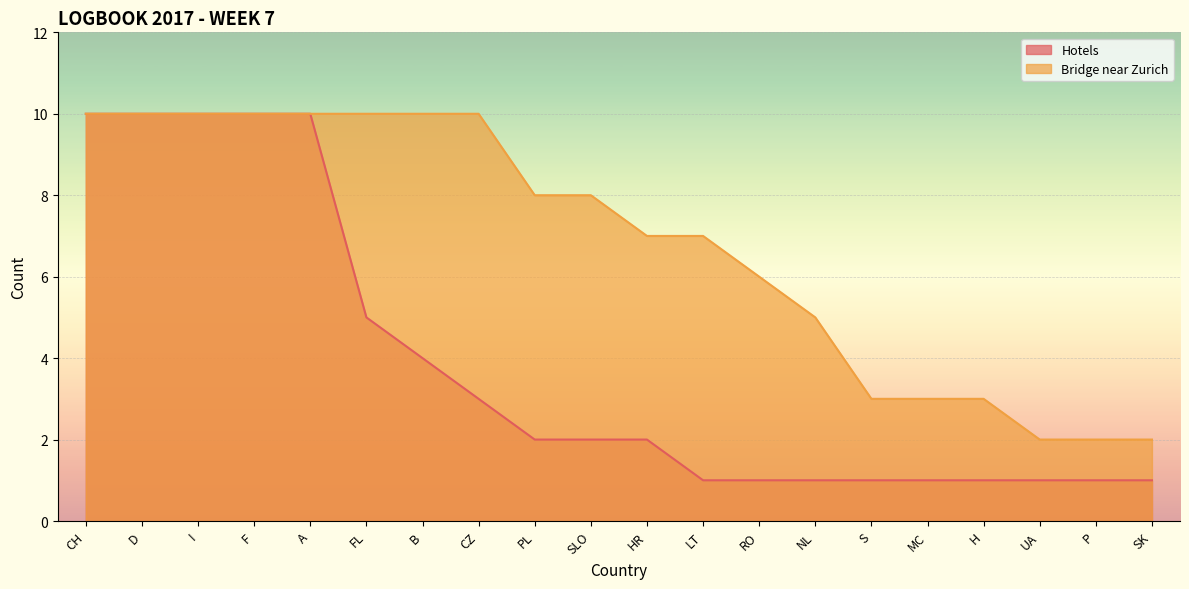

Reading left to right, extract all data points from this chart.

Hotels: 10	10	10	10	10	5	4	3	2	2	2	1	1	1	1	1	1	1	1	1
Bridge near Zurich: 10	10	10	10	10	10	10	10	8	8	7	7	6	5	3	3	3	2	2	2